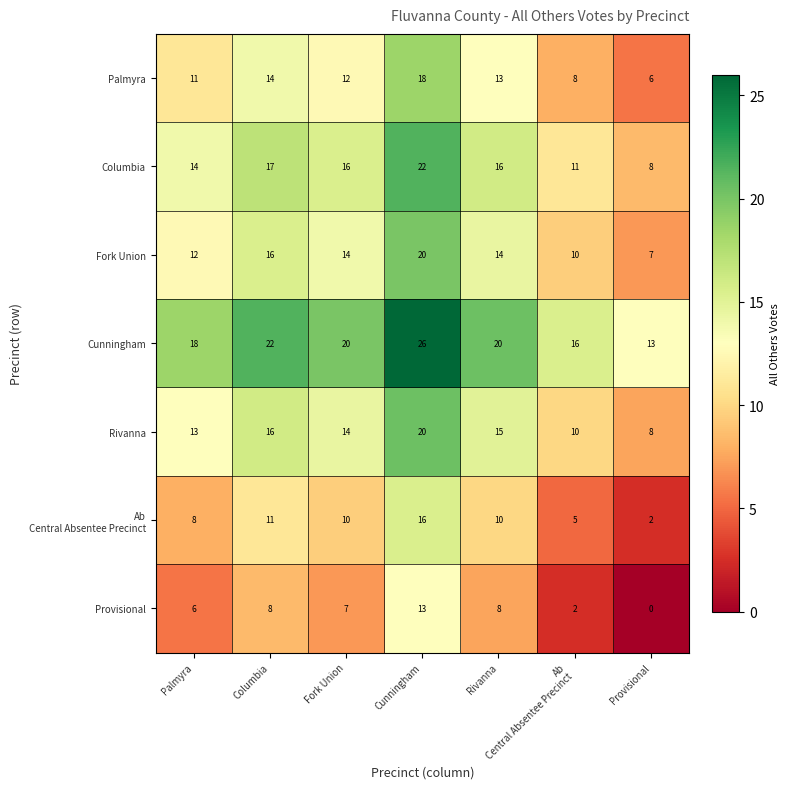

What is the sum of all Provisional values?

44